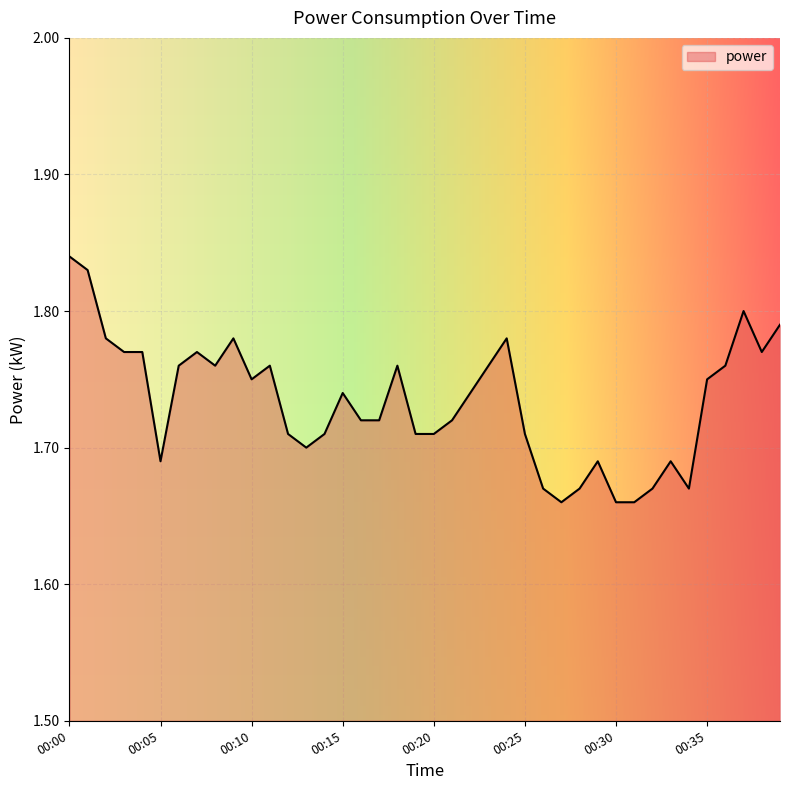

Reading left to right, extract all data points from this chart.

1.8	1.8	1.8	1.8	1.8	1.7	1.8	1.8	1.8	1.8	1.8	1.8	1.7	1.7	1.7	1.7	1.7	1.7	1.8	1.7	1.7	1.7	1.7	1.8	1.8	1.7	1.7	1.7	1.7	1.7	1.7	1.7	1.7	1.7	1.7	1.8	1.8	1.8	1.8	1.8